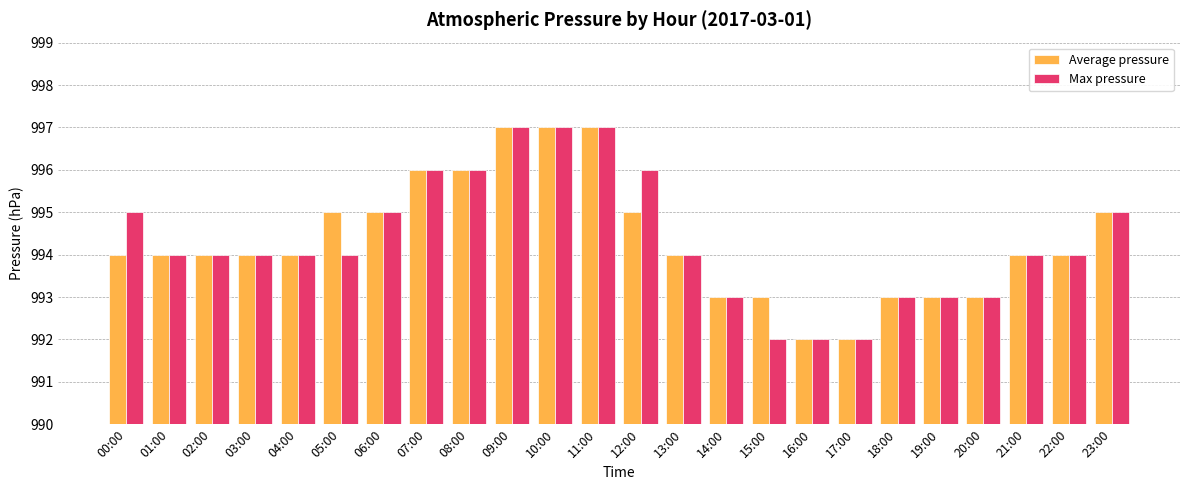

The Average pressure series shows 1380 at 02:00. True or false?

False